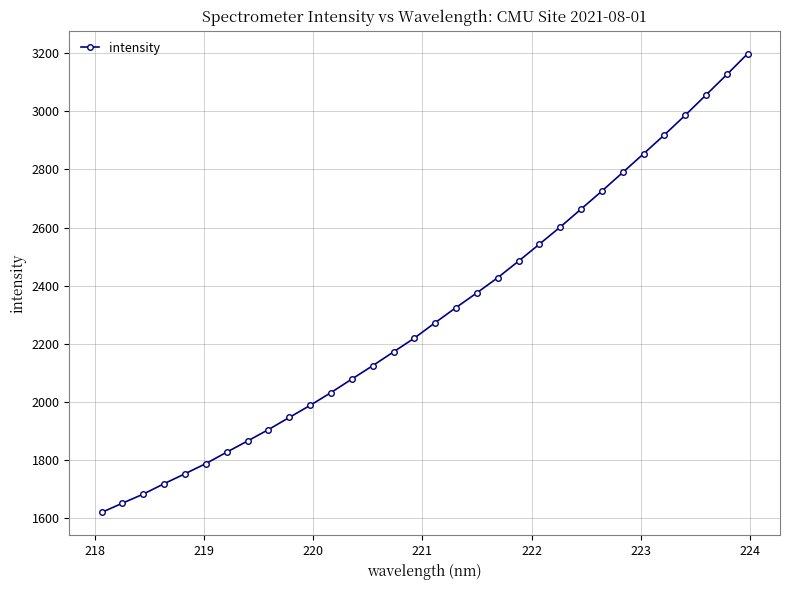

What is the minimum value shown in the chart?

1620.4